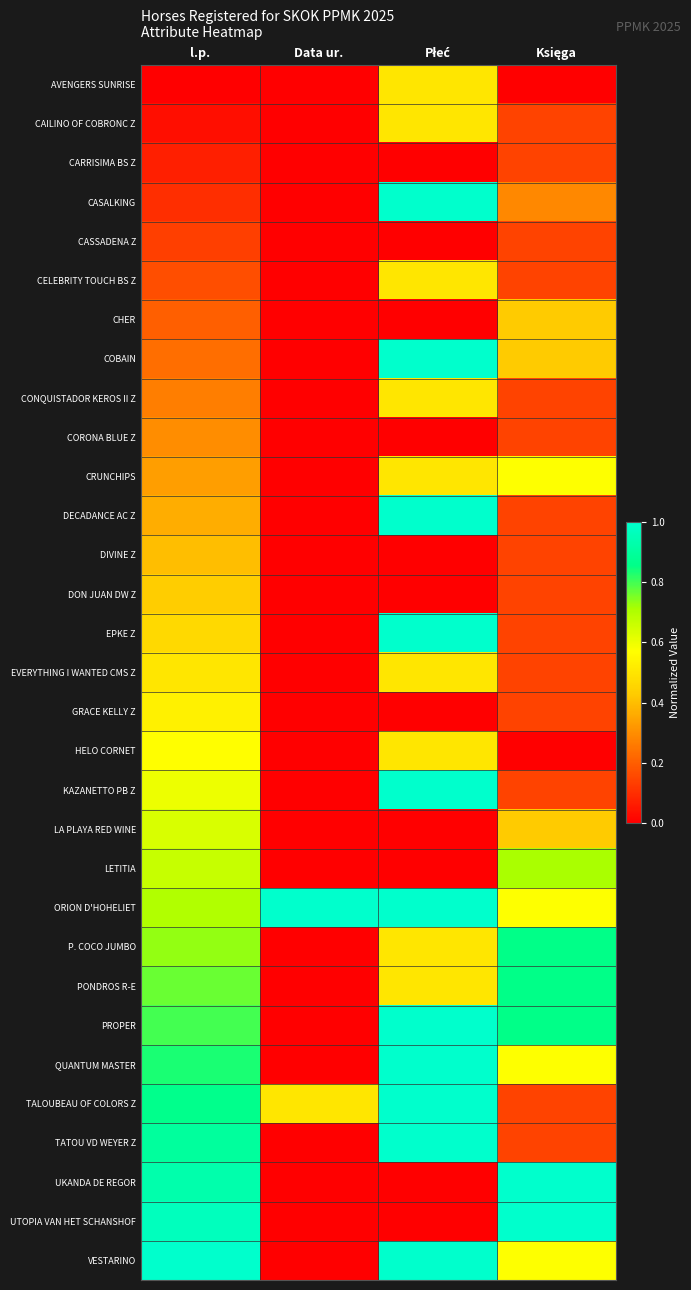

Which series has the largest total across all categories?

ORION D'HOHELIET